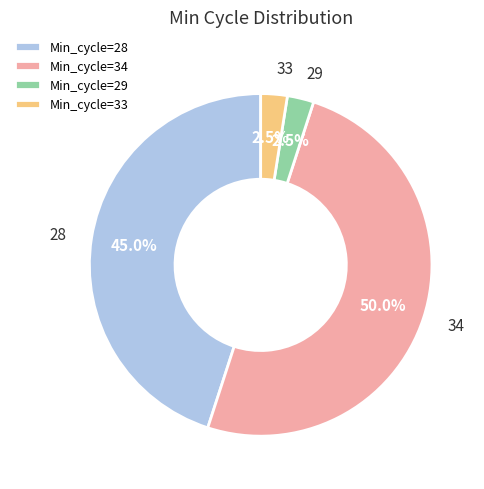

To the nearest percent, what is the average slice percentage?

25%